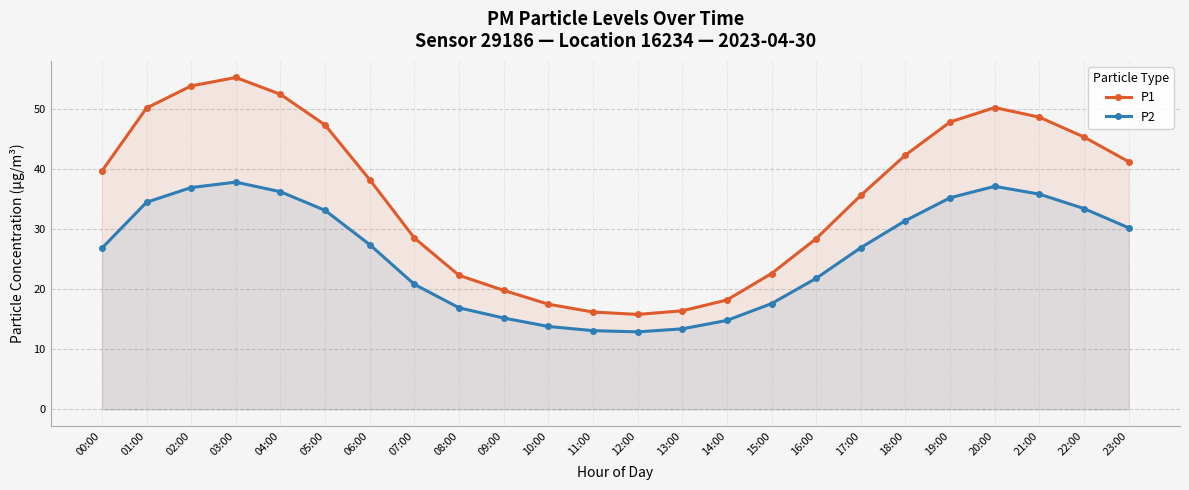

In P2, how many points are lower than both neighbors (excluding endpoints)?

1